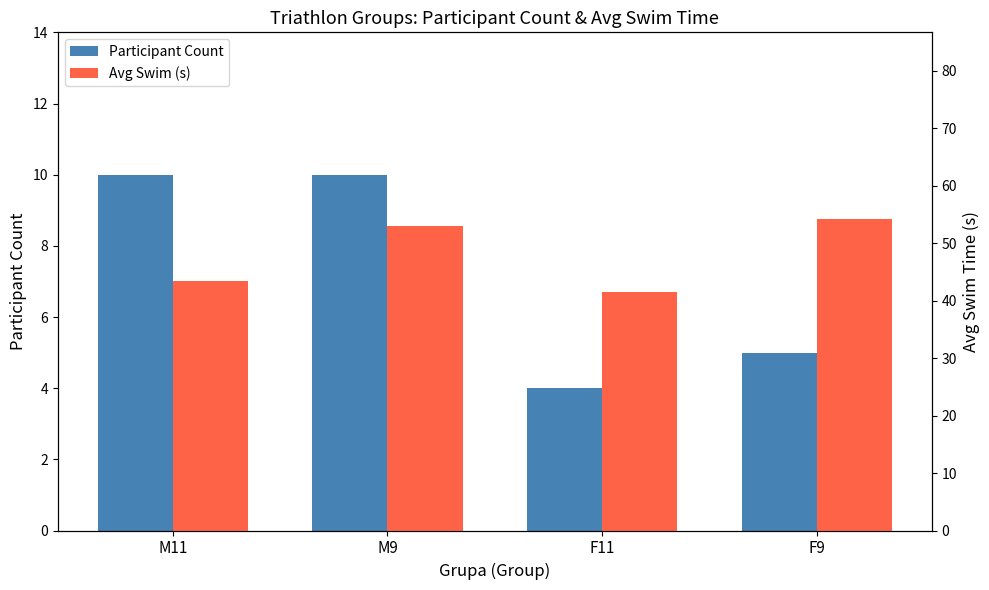

Rank the categories by Avg Swim (s) value from highest to lowest.

F9, M9, M11, F11